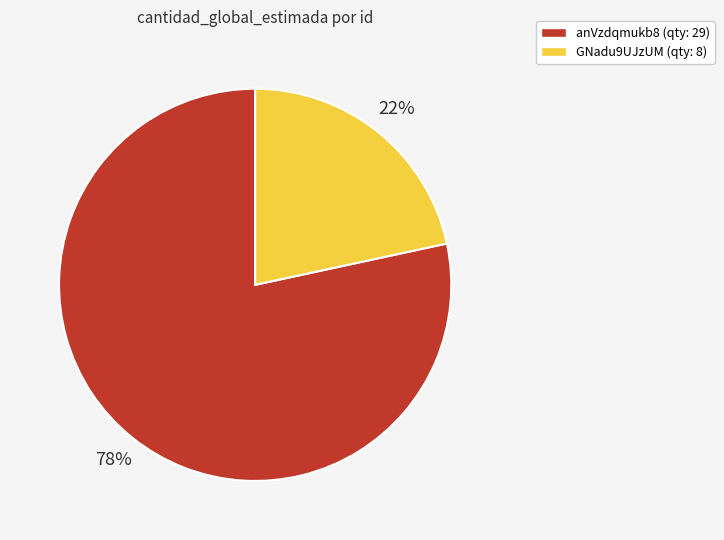

Does any single category account for the majority?

Yes